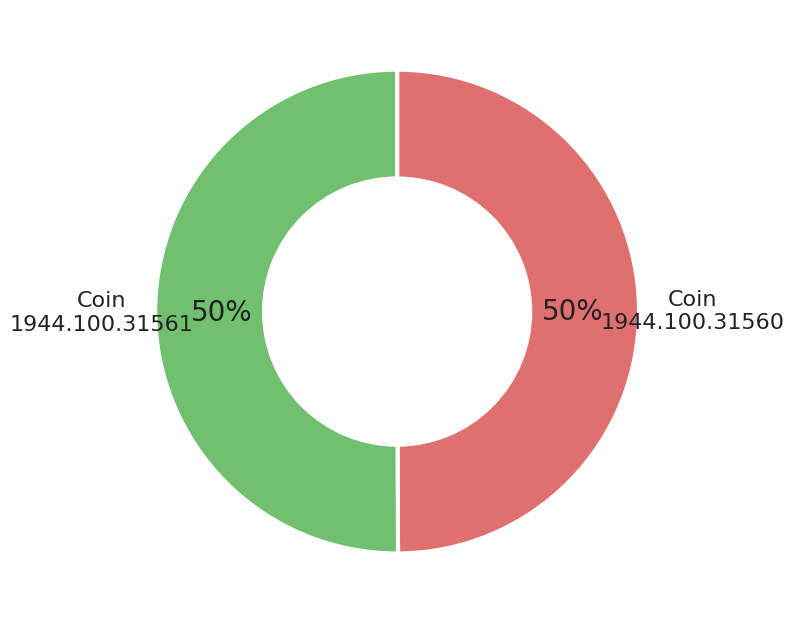

How many slices are in this pie chart?

2